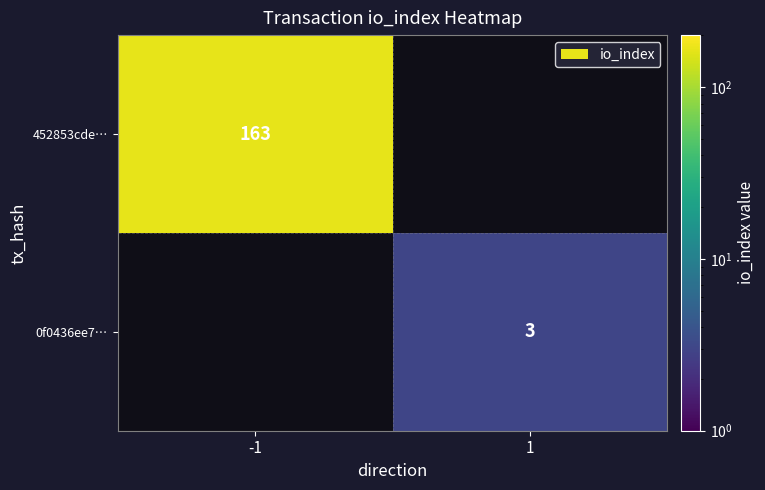

True or false: 0f0436ee7… has a value of 3 at 1.

True